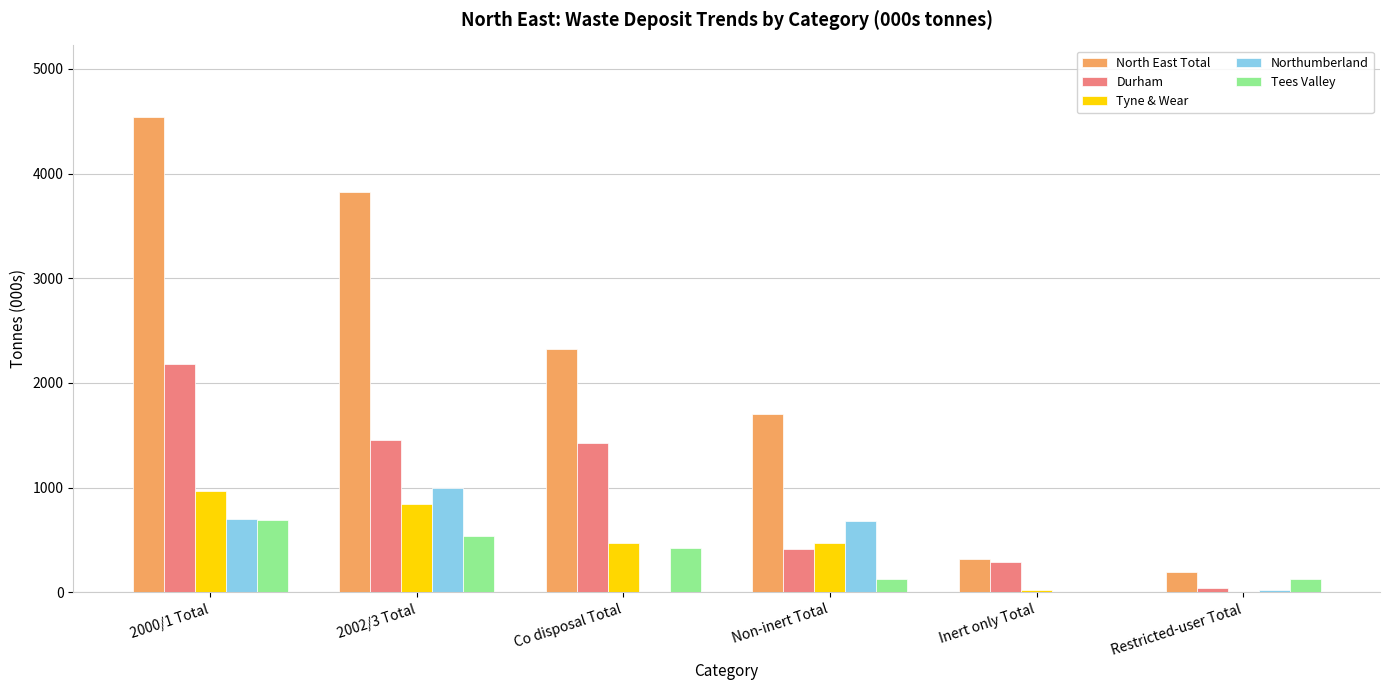

Which label corresponds to the largest value in the chart?

2000/1 Total